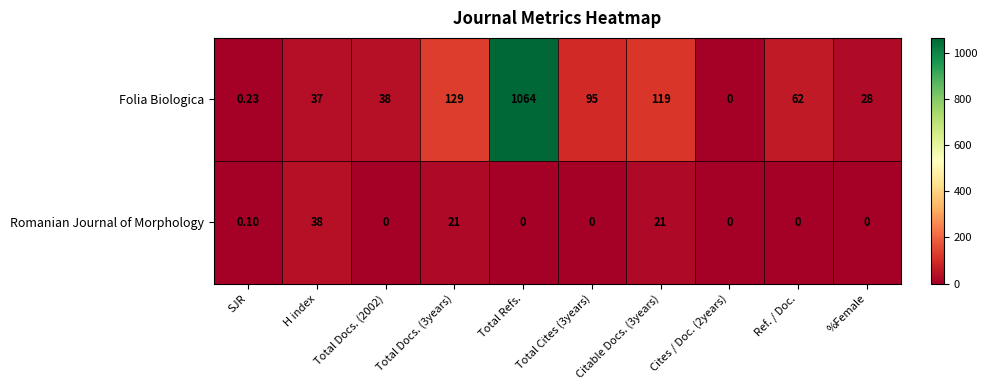

At which category is the sum across all series the highest?

Total Refs.